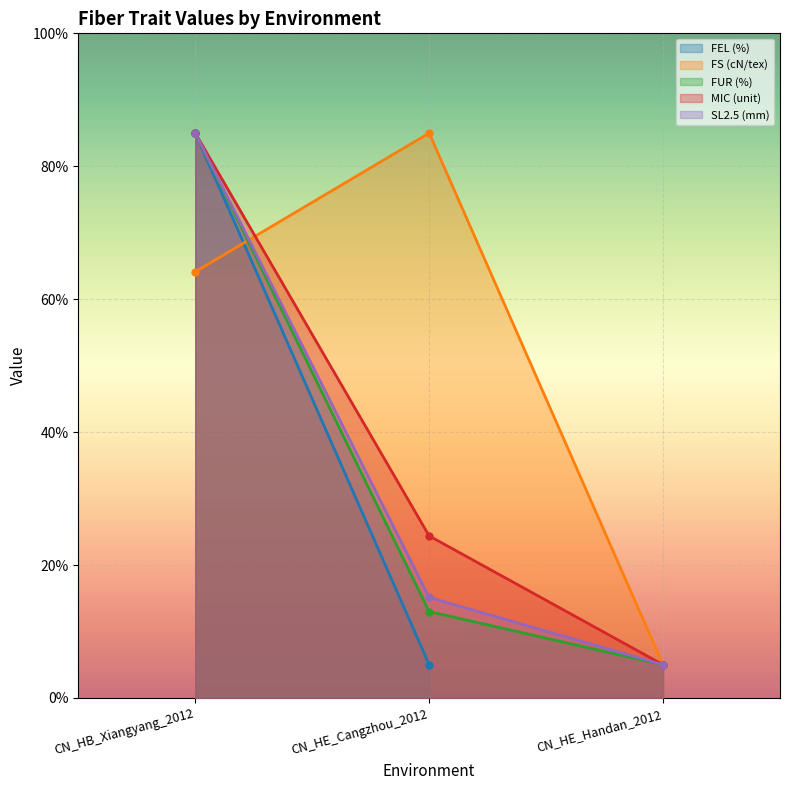

What is the maximum value for MIC (unit)?

85.0